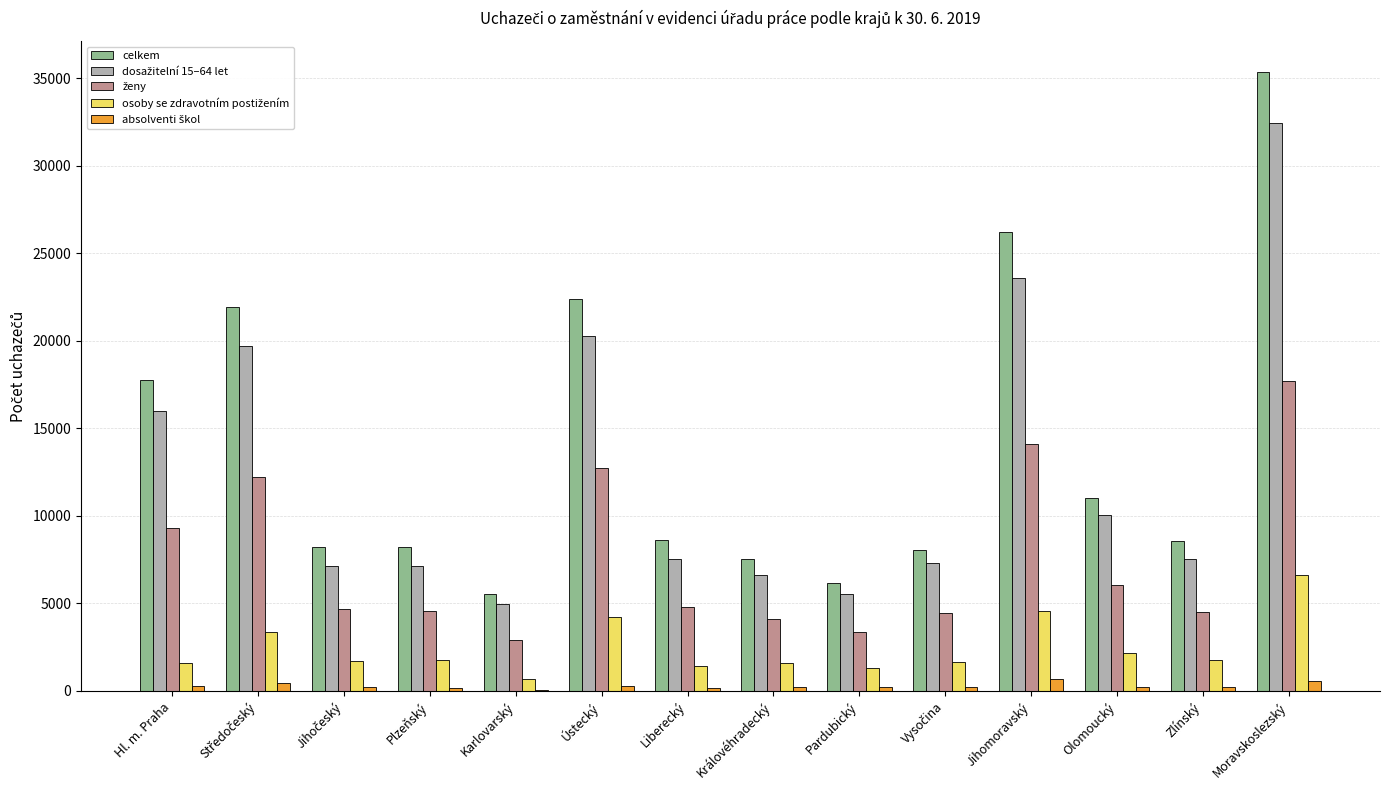

The value of celkem at Pardubický is 6192. True or false?

True